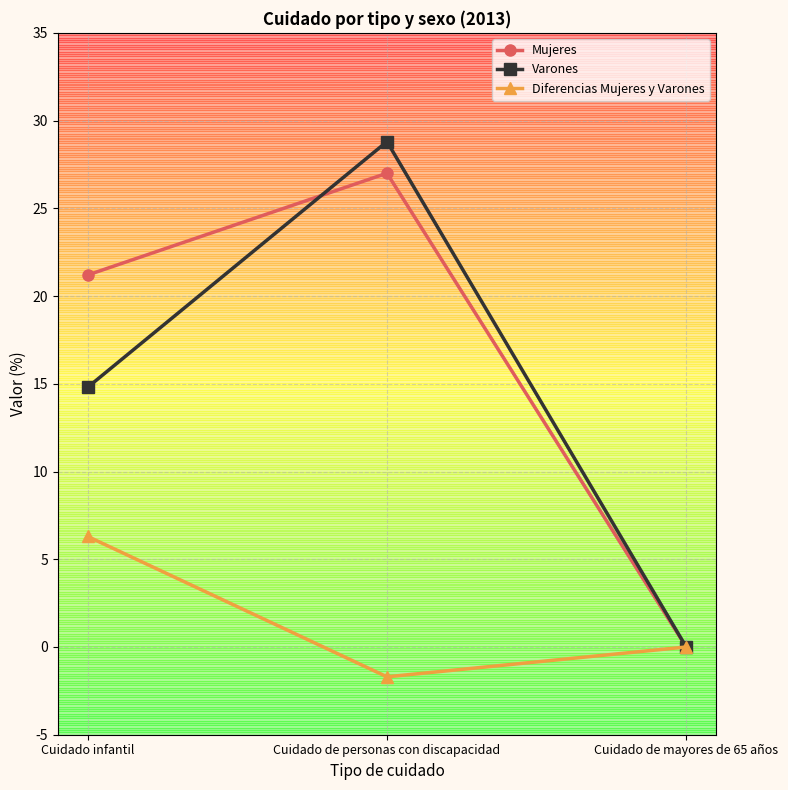

Where does the Varones series first go above 14?

Cuidado infantil